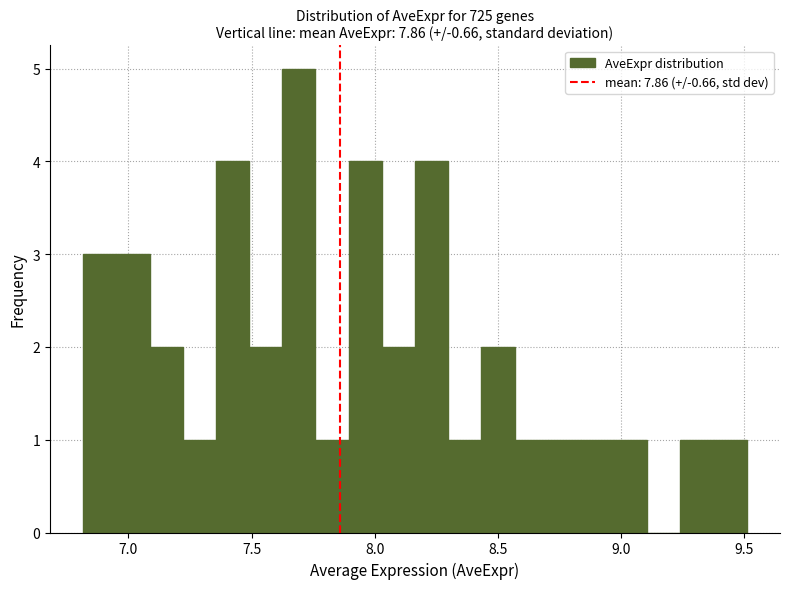

Read against the x-axis, roughly where is the centre of the tallest bar?

7.70